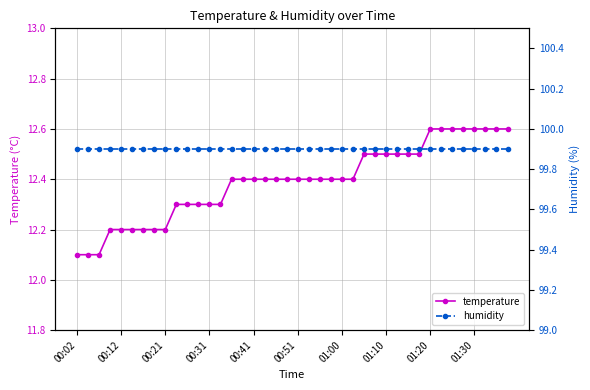

What is the minimum value for temperature?

12.1